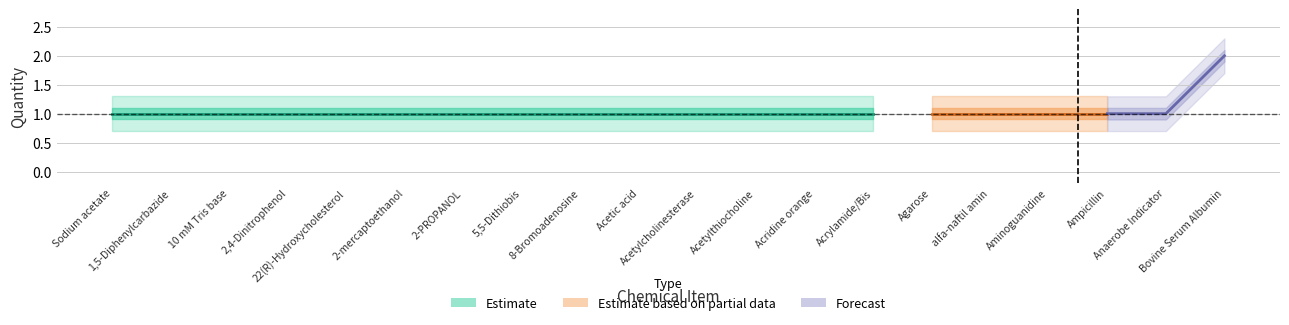

At which category is the sum across all series the highest?

Bovine Serum Albumin